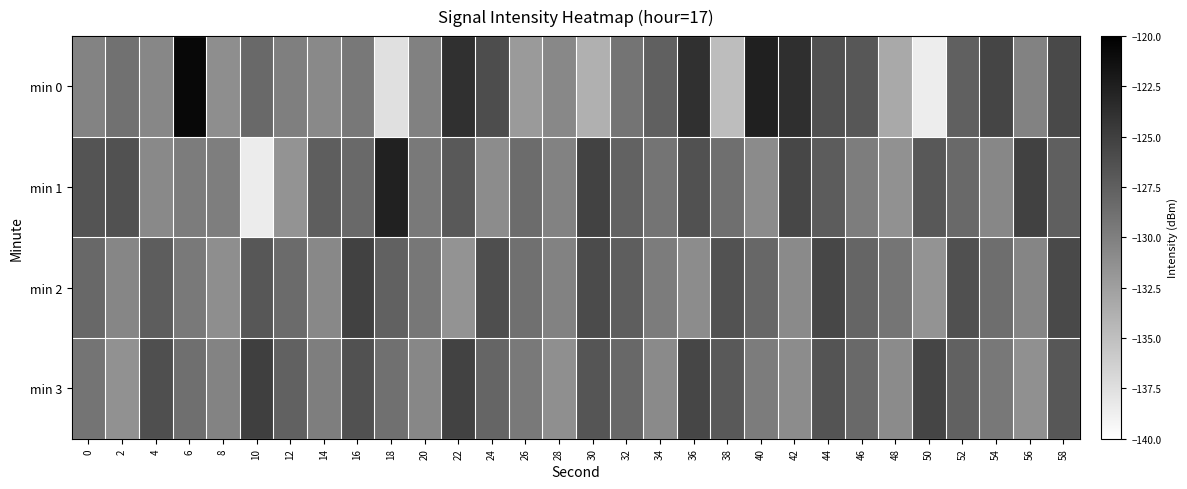

Between 46 and 44, which is larger?

44